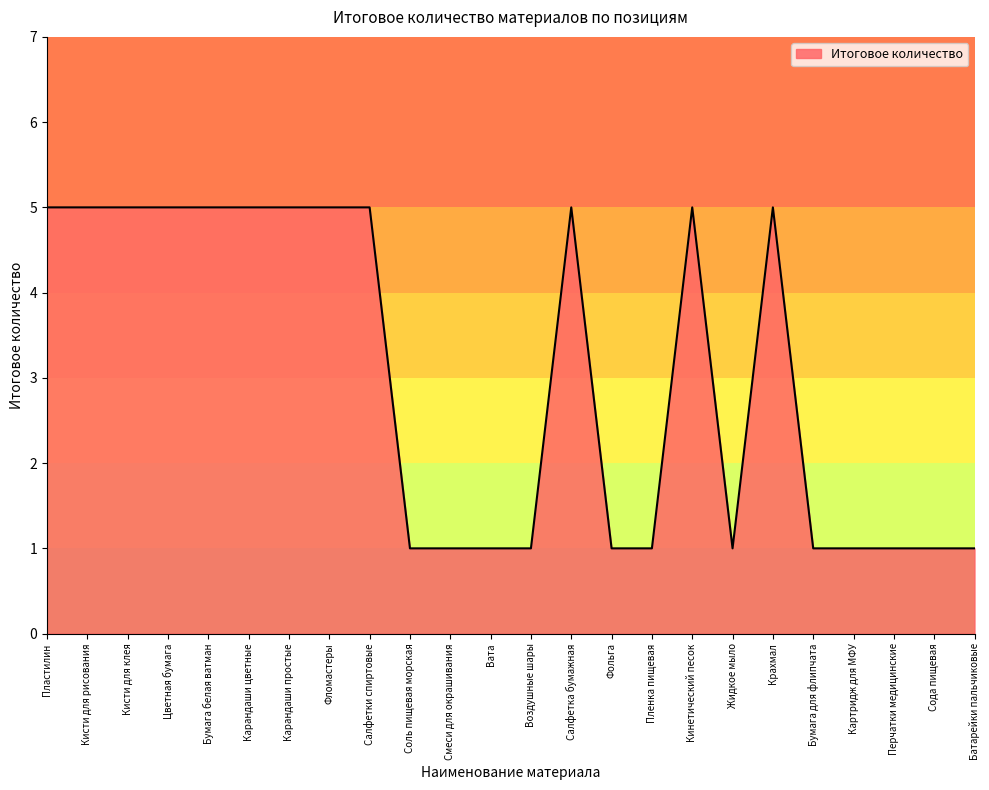

What is the minimum value shown in the chart?

1